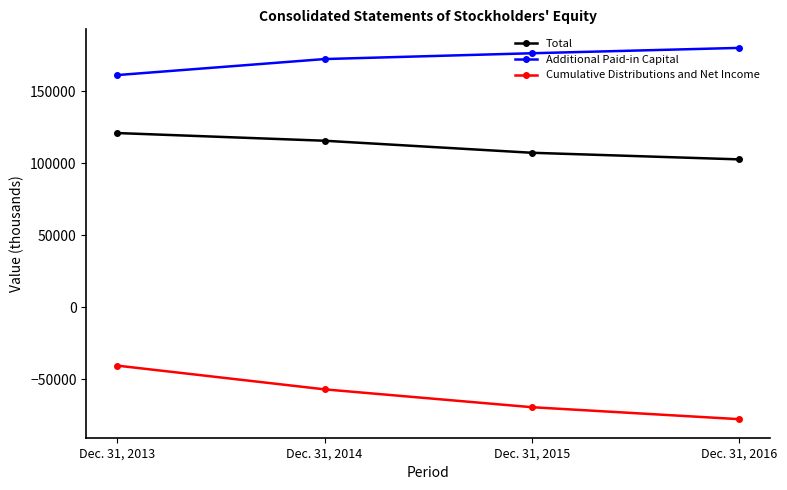

True or false: Additional Paid-in Capital has more than 1 points higher than both neighbors.

False